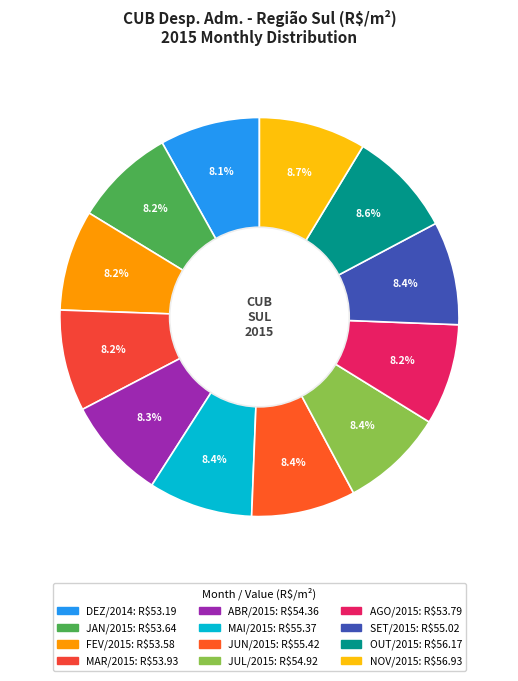

Does JUN/2015 account for over 50% of the chart?

No